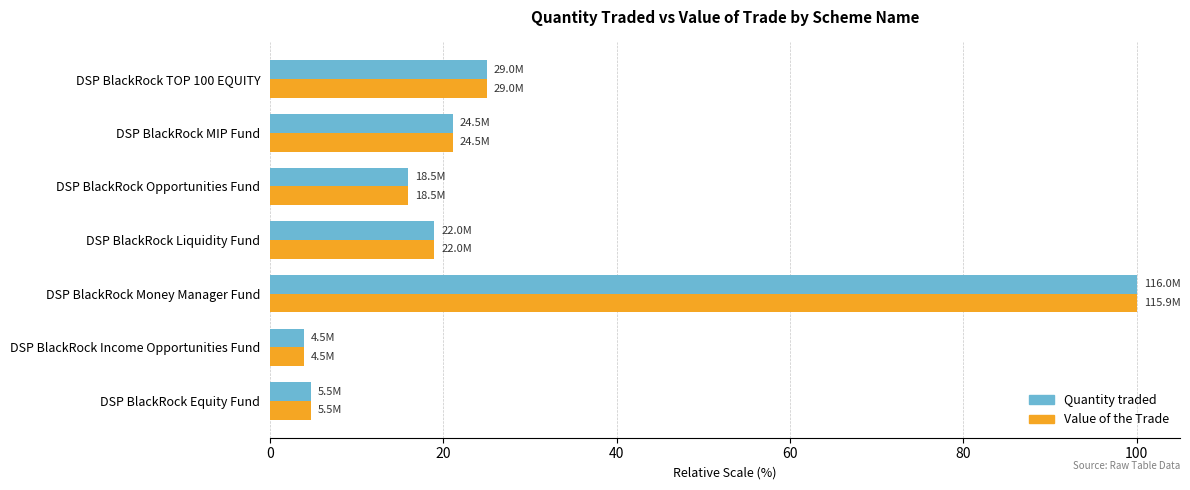

At how many categories does at least one series exceed 8?

5